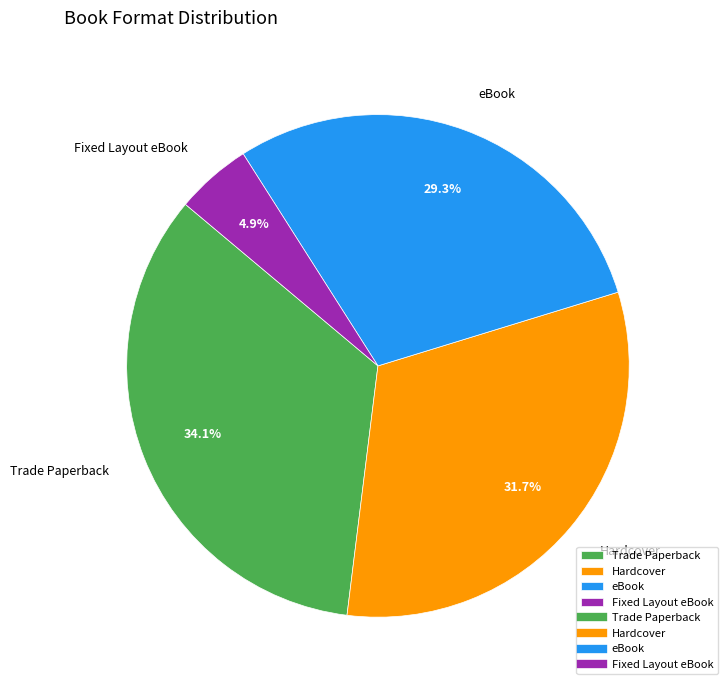

Rank the categories by value from lowest to highest.

Fixed Layout eBook, eBook, Hardcover, Trade Paperback